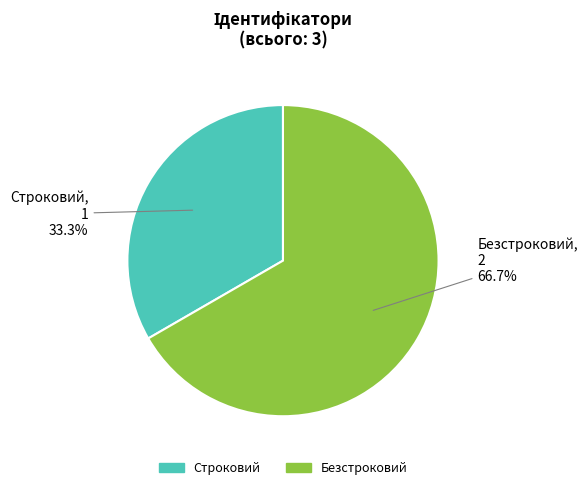

True or false: Строковий accounts for 33% of the total.

True